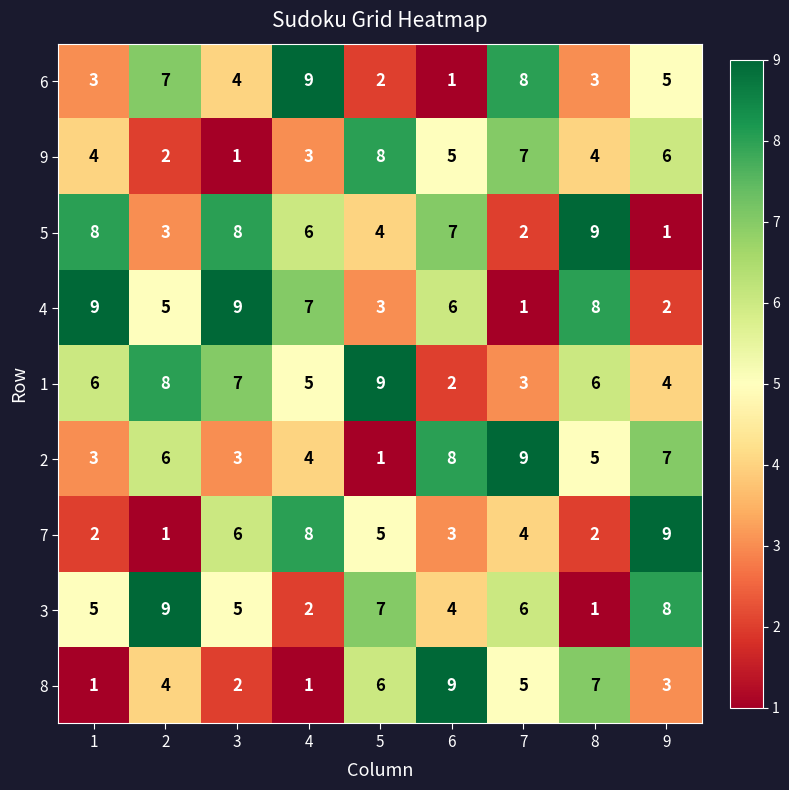

What is the average value of the 3 series?

5